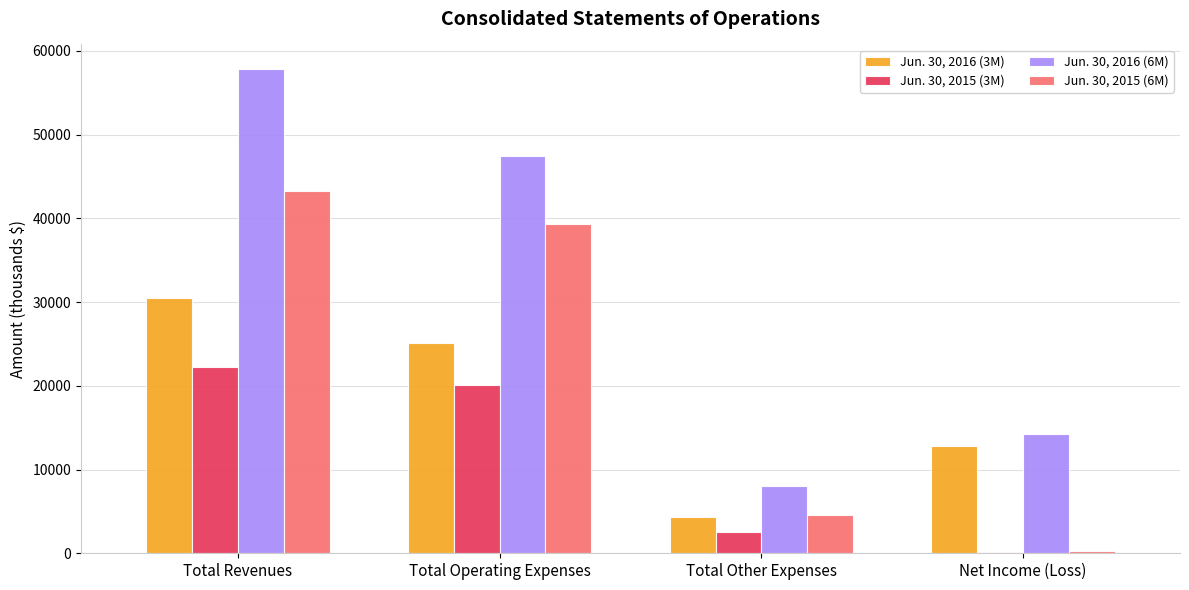

At Total Revenues, list the series in order from largest to smallest.

Jun. 30, 2016 (6M), Jun. 30, 2015 (6M), Jun. 30, 2016 (3M), Jun. 30, 2015 (3M)